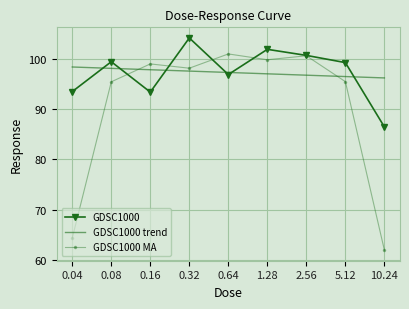

What is the total value across all series at 2.56?

298.1